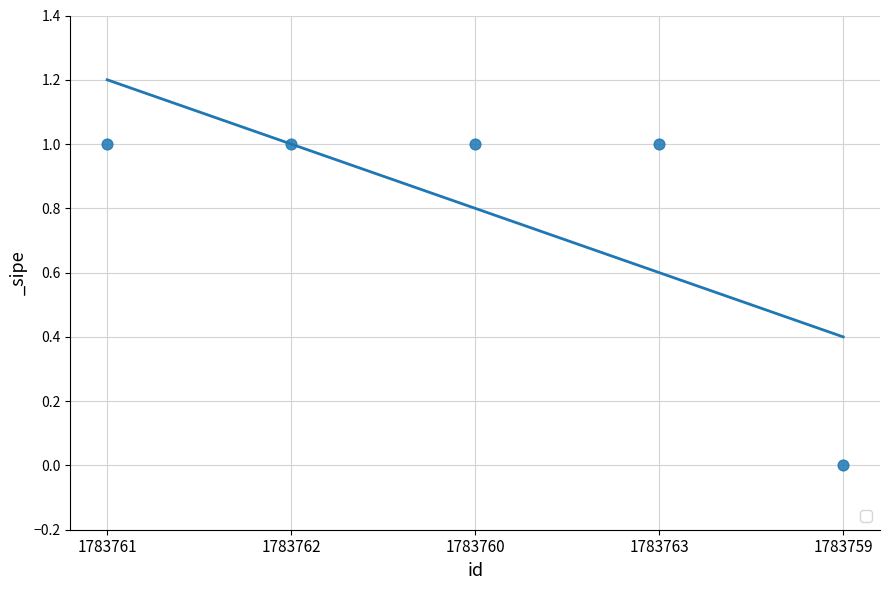

What is the ratio of the value at 1783762 to the value at 1783761?

1.0